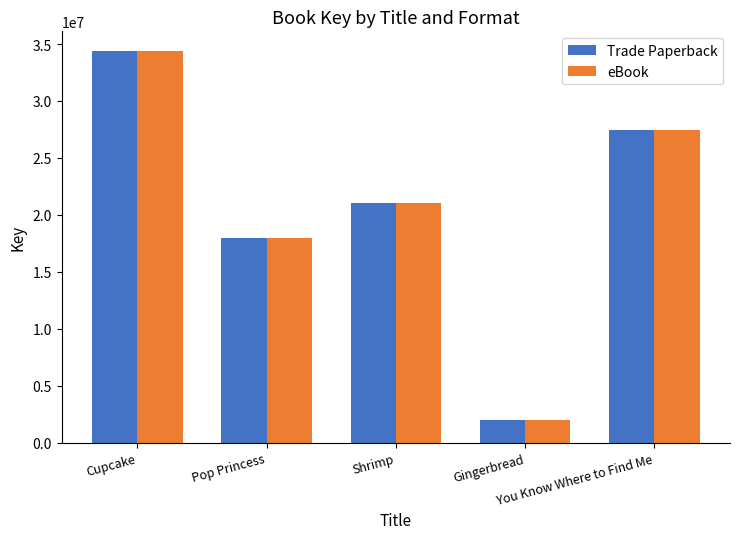

At how many categories does at least one series exceed 6594469?

4